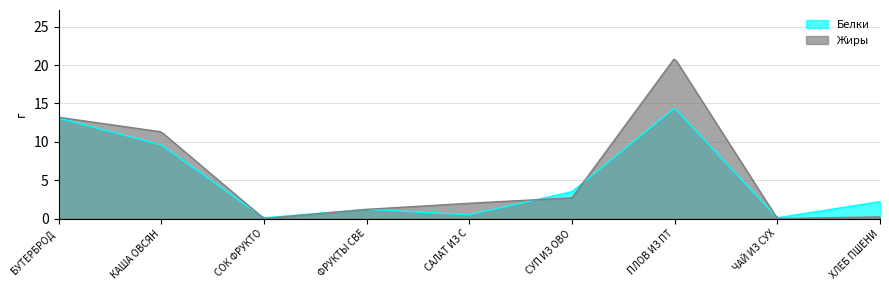

Reading left to right, transcribe all the data shown in this chart.

Белки: БУТЕРБРОД С МАСЛОМ=13.1	КАША ОВСЯНАЯ ГЕРКУЛЕС=9.6	СОК ФРУКТОВЫЙ=0.1	ФРУКТЫ СВЕЖИЕ=1.2	САЛАТ ИЗ СВЕКЛЫ=0.5	СУП ИЗ ОВОЩЕЙ=3.5	ПЛОВ ИЗ ПТИЦЫ=14.4	ЧАЙ ИЗ СУХОЙ СМЕСИ=0.1	ХЛЕБ ПШЕНИЧНЫЙ=2.2
Жиры: БУТЕРБРОД С МАСЛОМ=13.2	КАША ОВСЯНАЯ ГЕРКУЛЕС=11.3	СОК ФРУКТОВЫЙ=0.0	ФРУКТЫ СВЕЖИЕ=1.2	САЛАТ ИЗ СВЕКЛЫ=2.0	СУП ИЗ ОВОЩЕЙ=2.7	ПЛОВ ИЗ ПТИЦЫ=20.9	ЧАЙ ИЗ СУХОЙ СМЕСИ=0.0	ХЛЕБ ПШЕНИЧНЫЙ=0.2